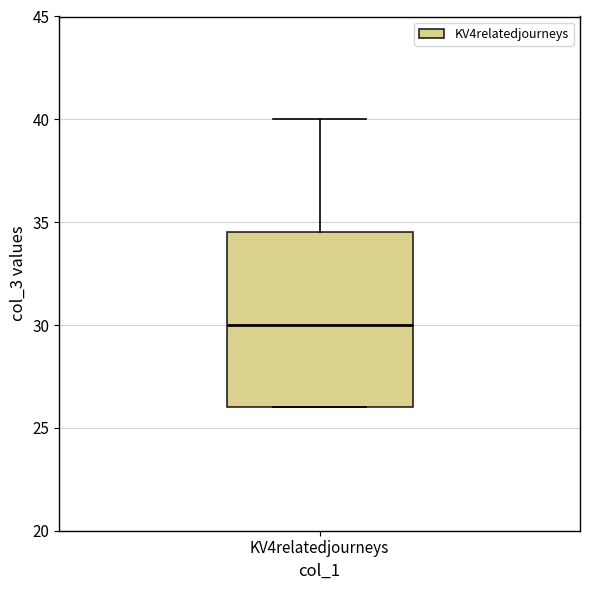

Read this box plot against the y-axis: the position of the median line, the range covered by the box, and the ends of both whiskers. The values are not printed on the chart, so give them approximately, as read against the axis.

median 30.0, box 26.0 to 34.5, whiskers 26.0 to 40.0